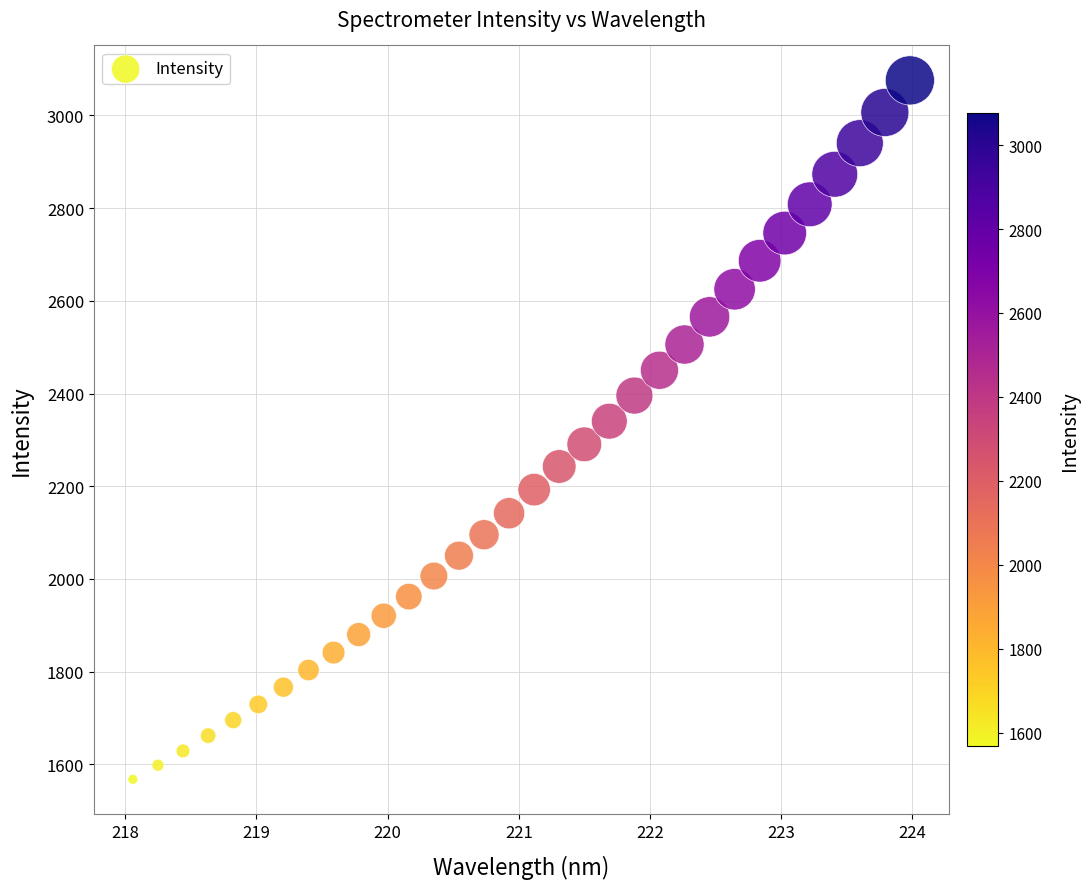

What is the range of Y values (max minus min)?

1508.2